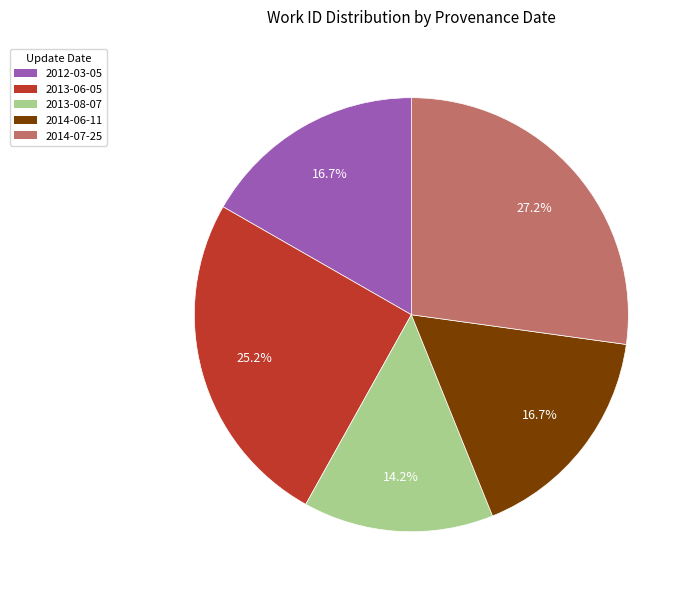

Which has a higher value, 2013-06-05 or 2012-03-05?

2013-06-05